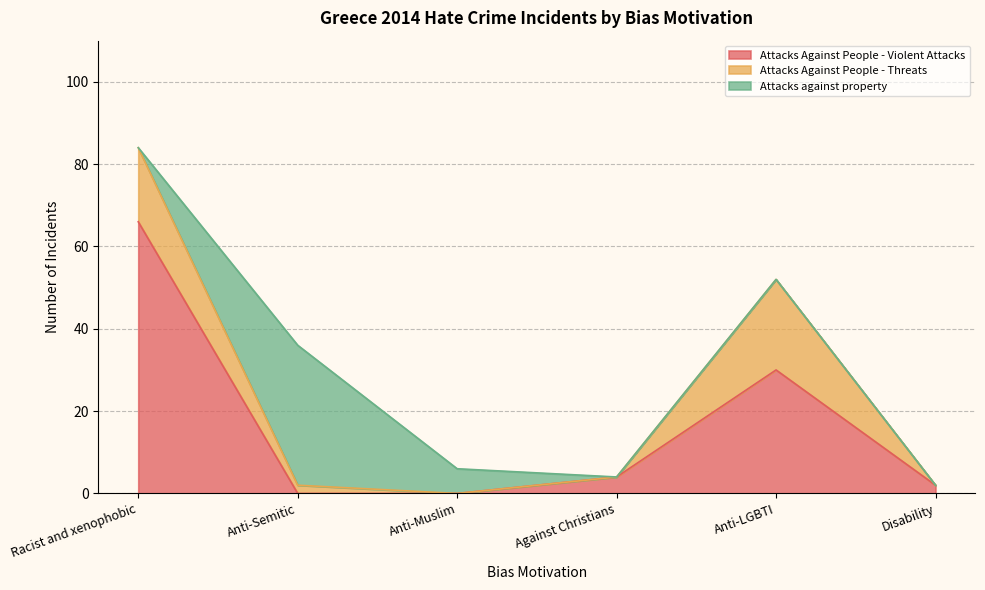

What is the difference between the maximum and minimum values in the Attacks against property series?

34